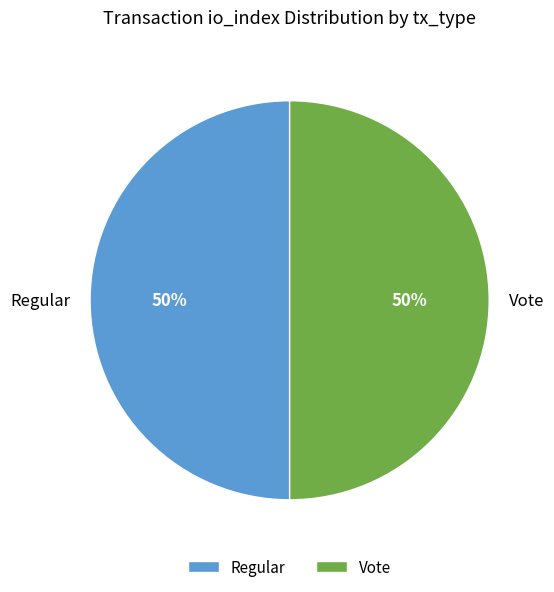

What percentage is the Regular slice, to the nearest percent?

50%